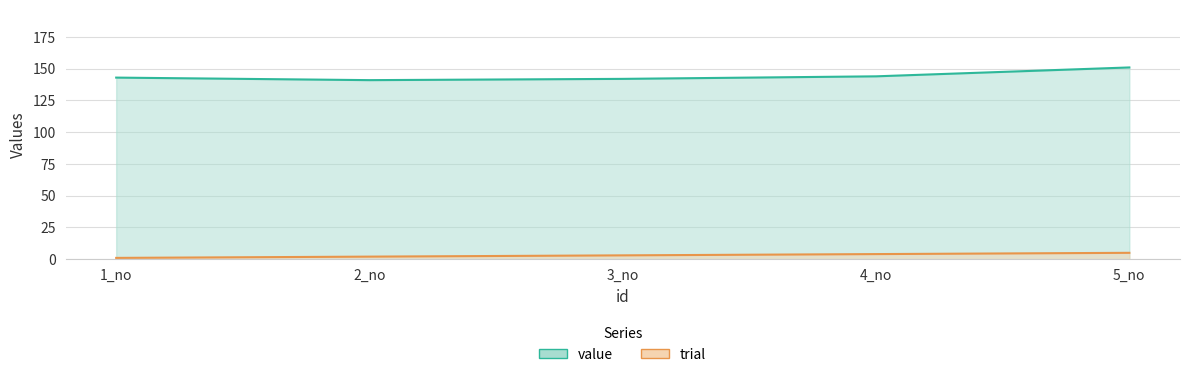

Is the value of value at 2_no greater than the value of trial at 5_no?

Yes